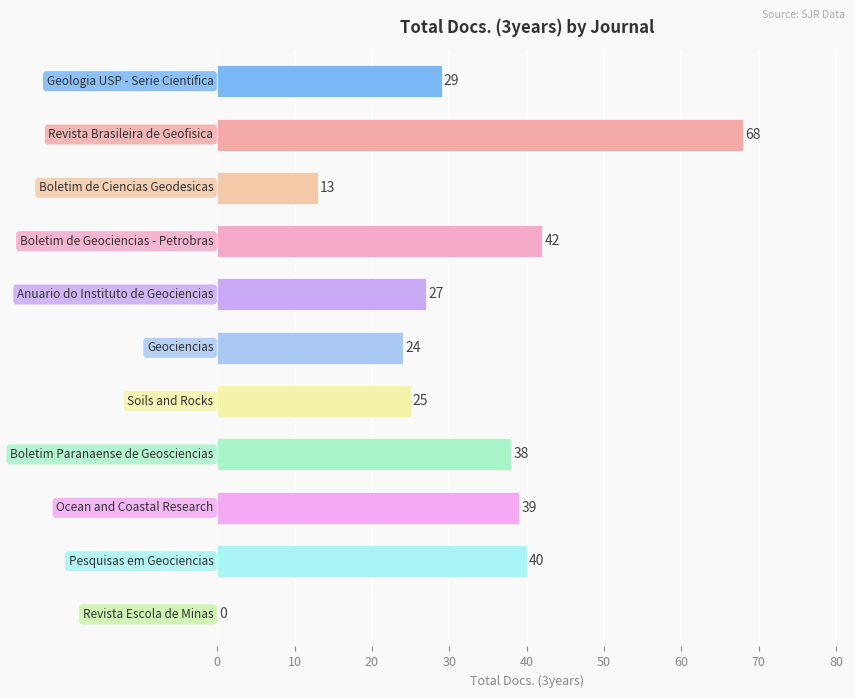

What is the greatest value displayed?

68